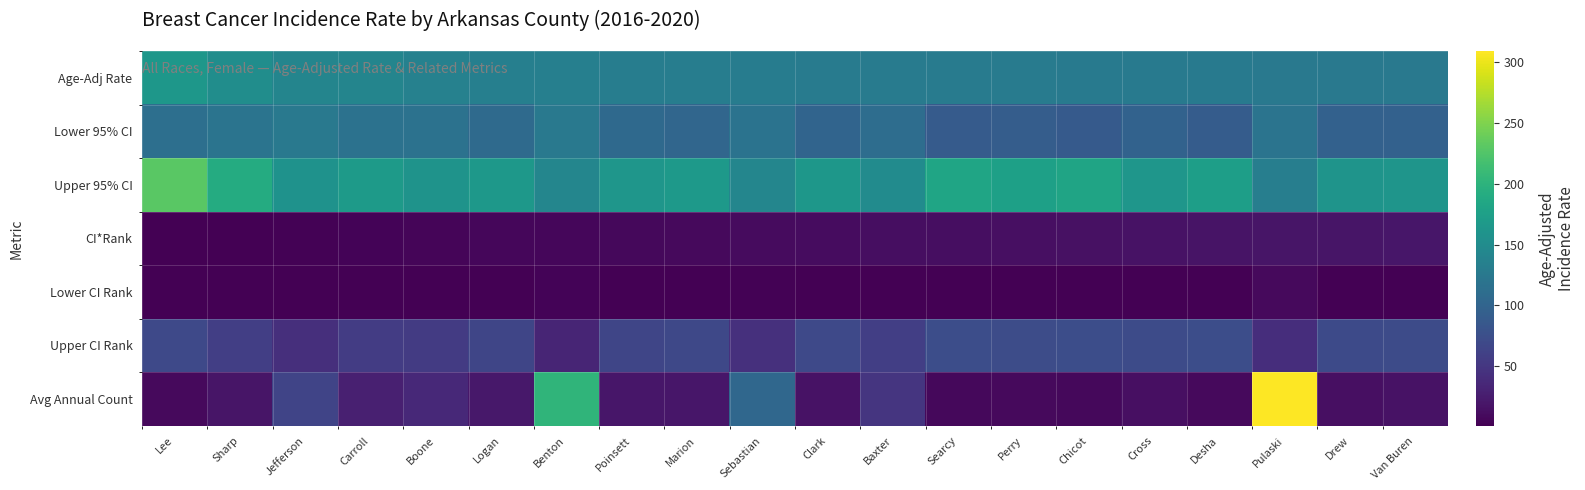

Which label corresponds to the smallest value in the chart?

Lee